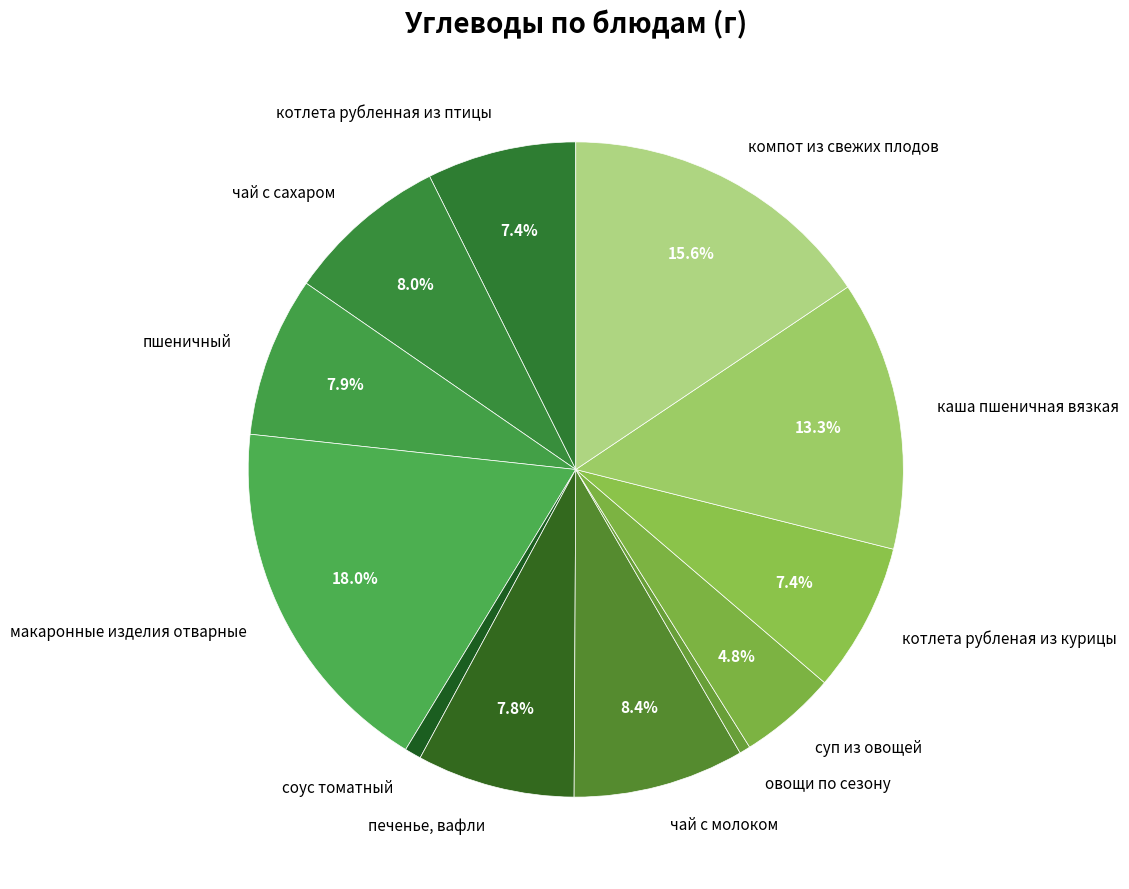

Do чай с сахаром and котлета рубленная из птицы together represent more than half of the pie?

No